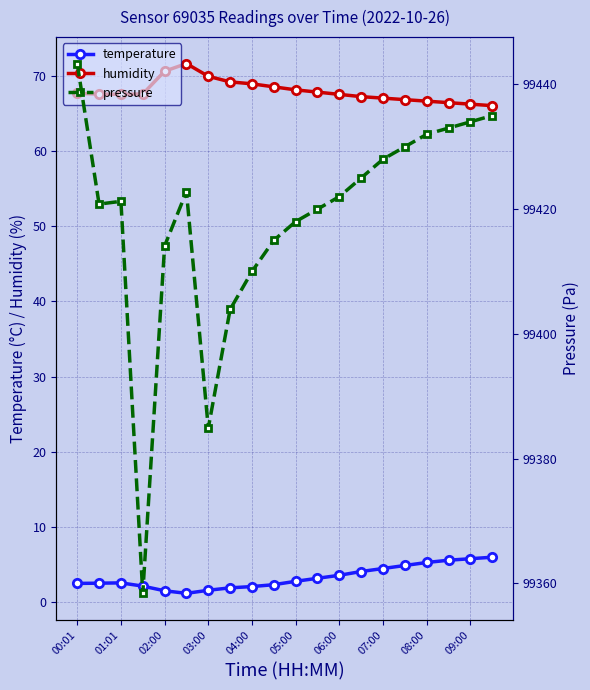

Is it true that humidity equals 66.6 at 08:00?

True